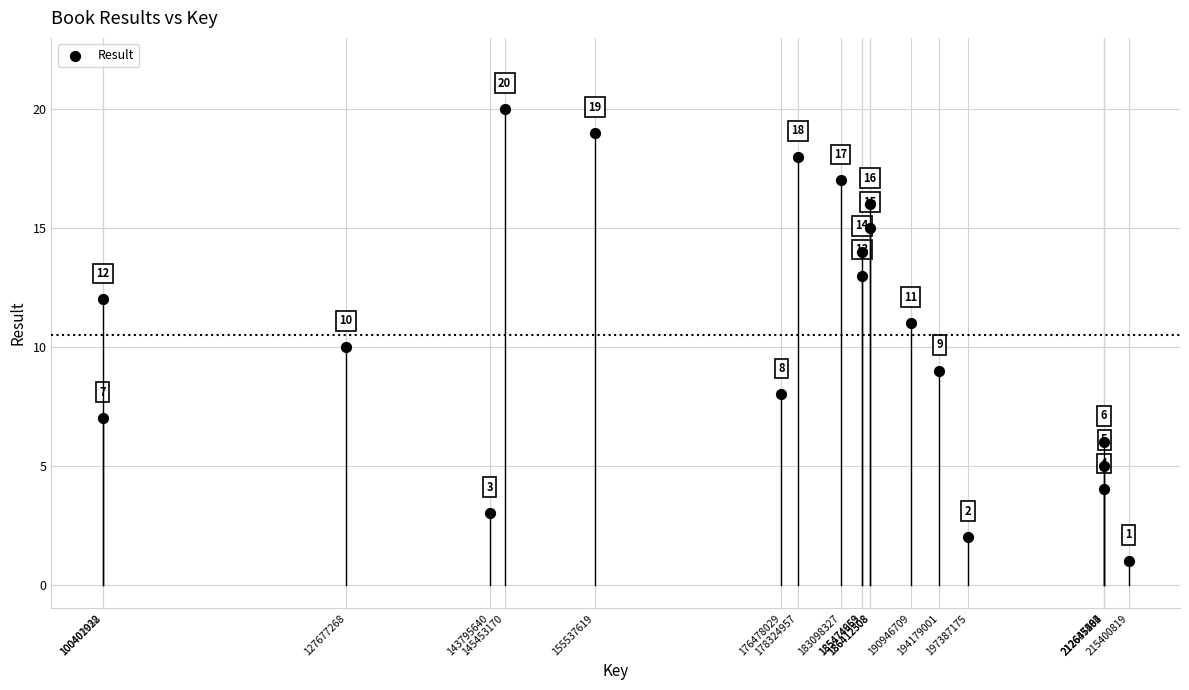

What Y value in the scatter plot is closest to 10?

10